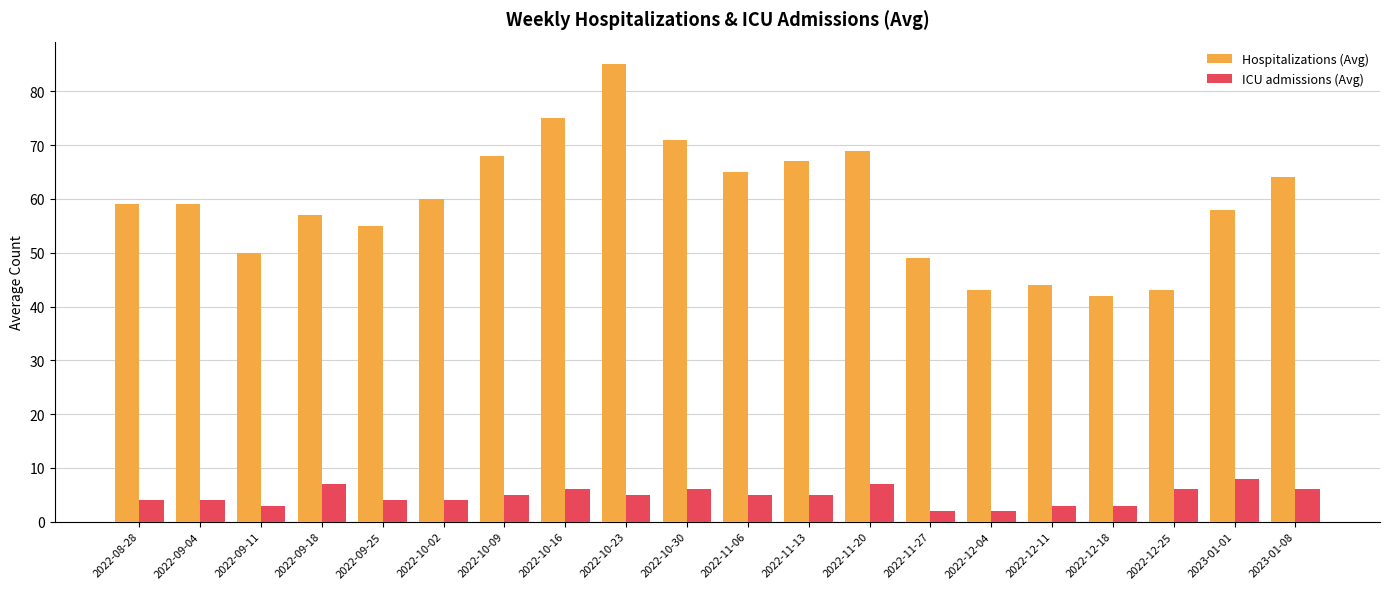

What is the label of the 12th bar from the left?

2022-11-13